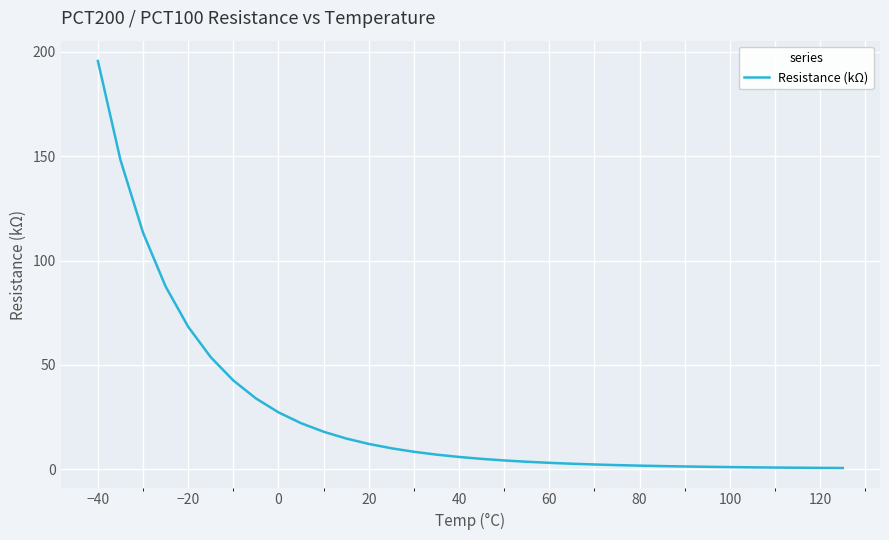

What is the maximum value shown in the chart?

195.7